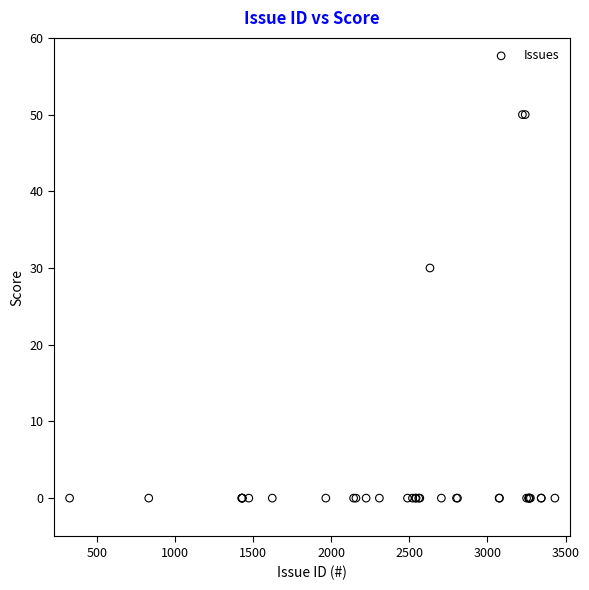

What Y value in the scatter plot is closest to 25?

30